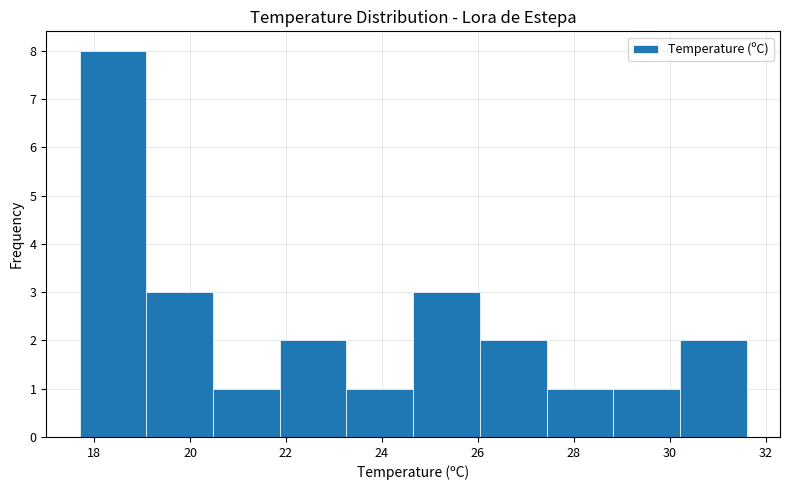

How tall is the bar that spans 30.2 to 31.6 on the x-axis? Neither the bar edges nor the heights are printed on the chart, so give them approximately, as read against the axes.

2